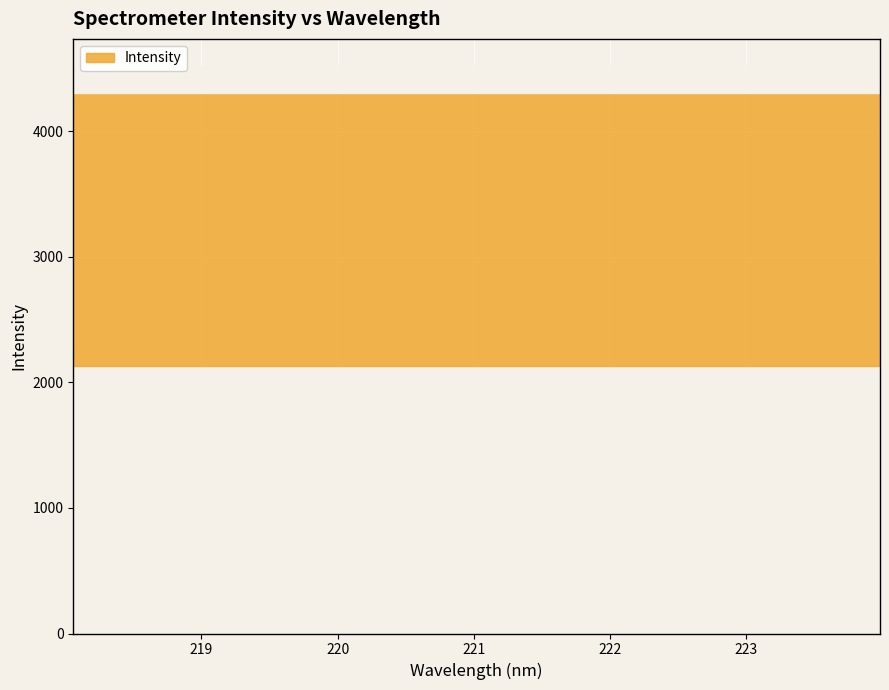

The value at 219.7801 is 2582.2. True or false?

True